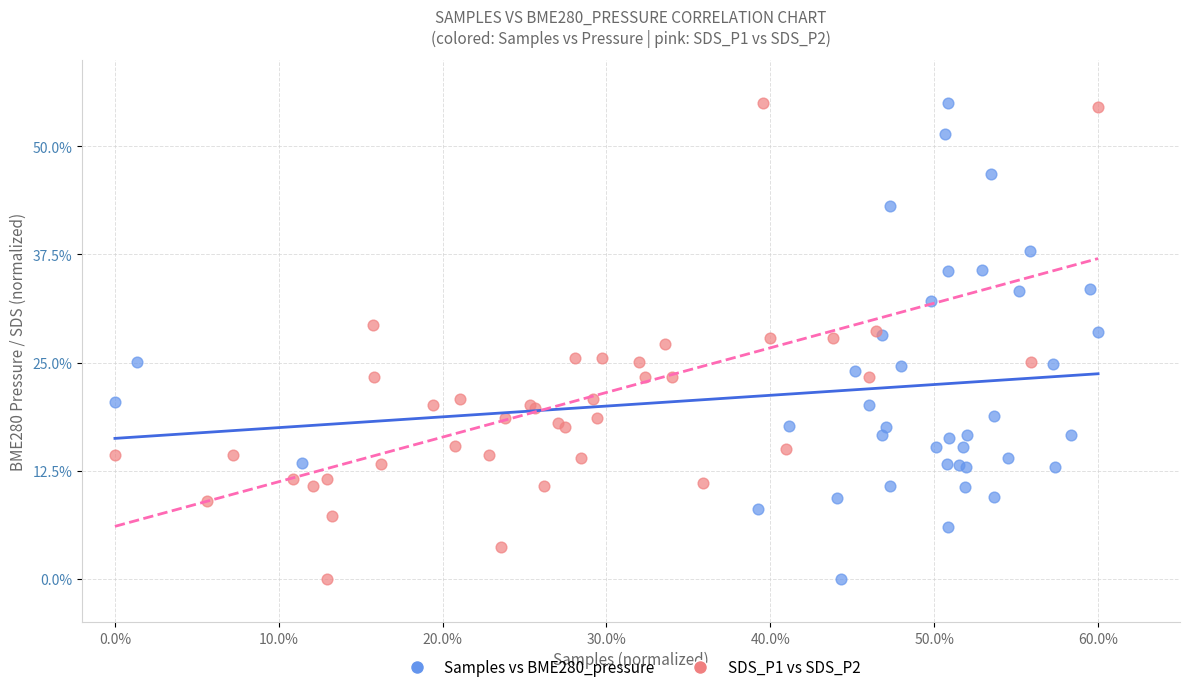

What are all the series names shown in the legend?

Samples vs BME280_pressure, SDS_P1 vs SDS_P2